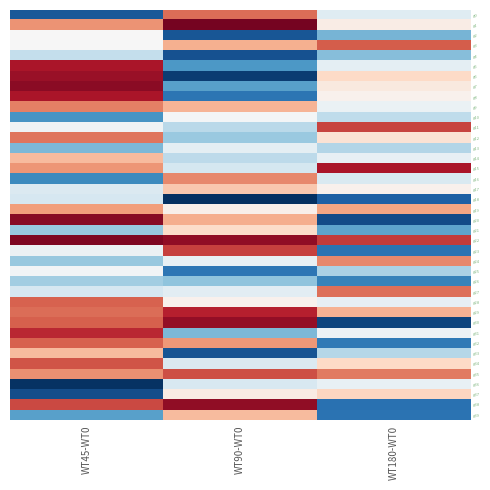

What is the total value across all series at WT180-WT0?

396.1